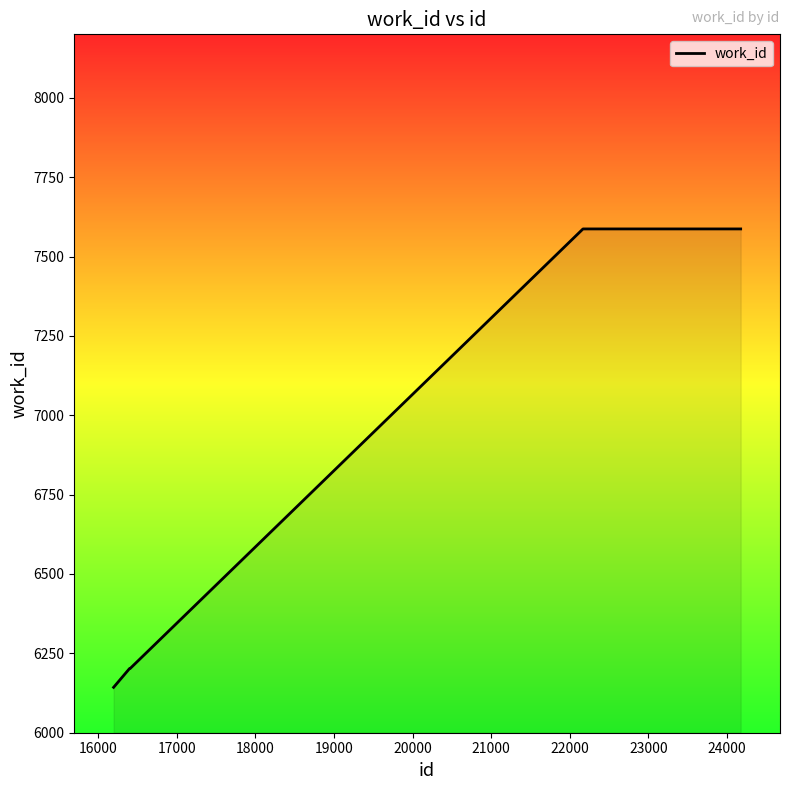

What is the difference between the maximum and minimum values?

1444